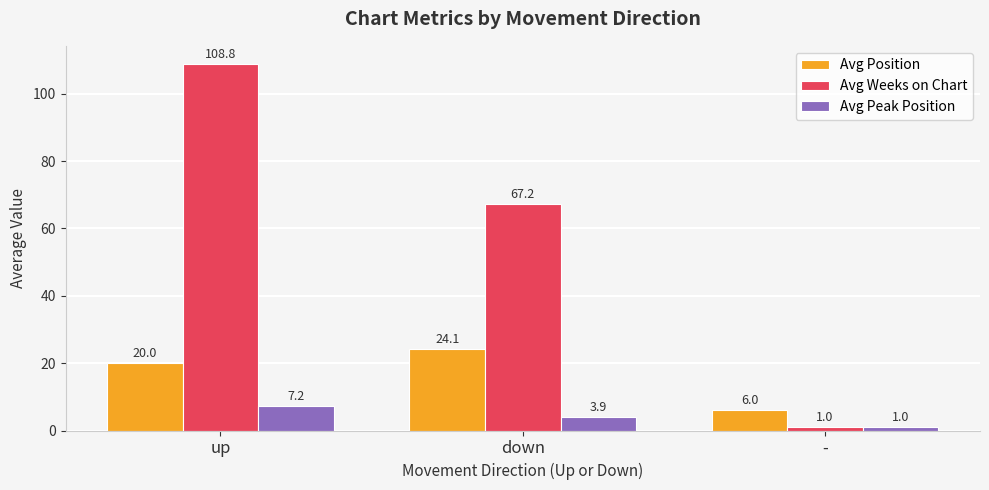

What is the value of the Avg Position bar at the 2nd from the left?

24.1